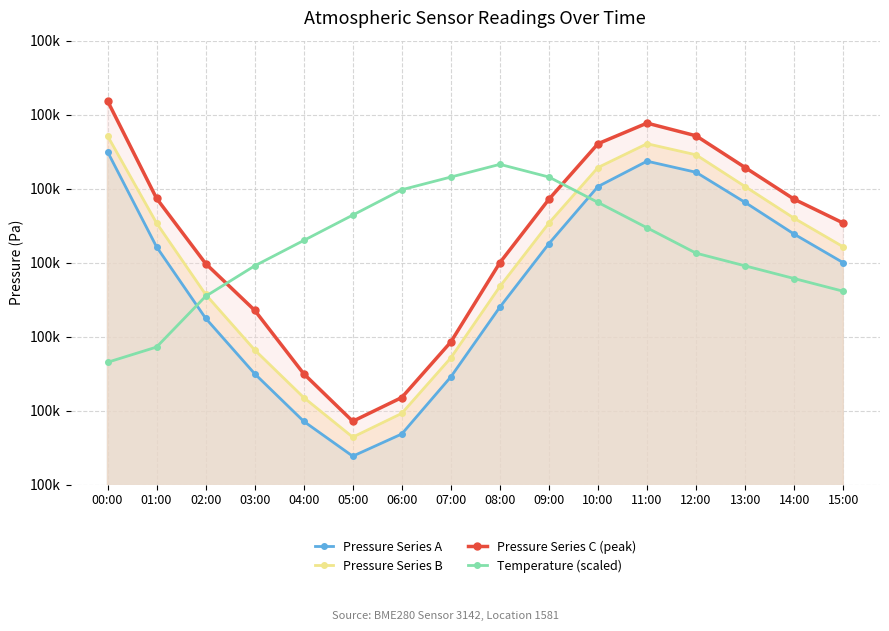

Where does the Pressure Series A series first go above 100280?

00:00